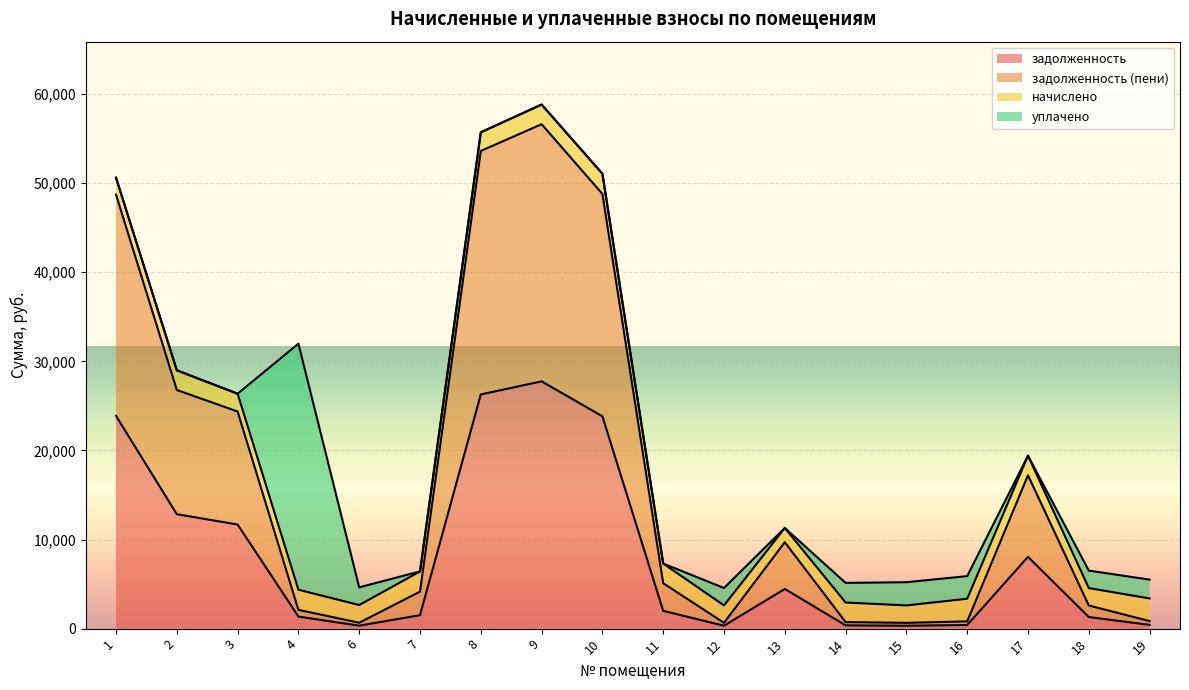

What is the difference between the second highest and minimum values in the задолженность (пени) series?

52962.5